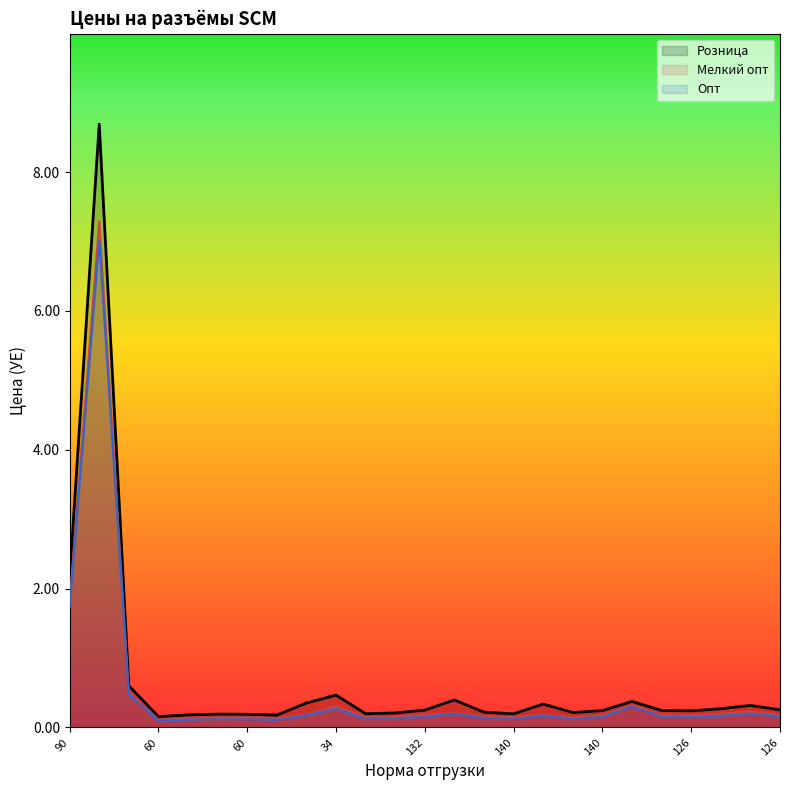

What is the label of the 19th point from the left?

140